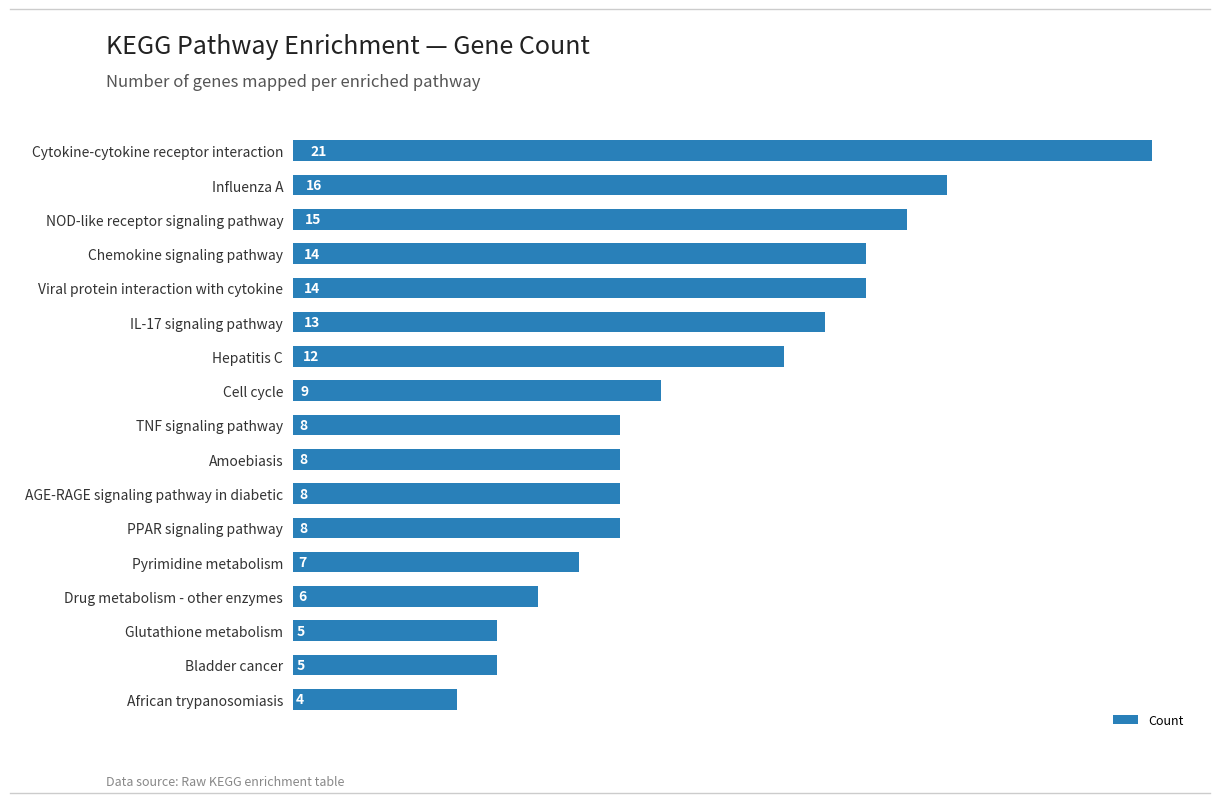

What value does the data have at Viral protein interaction with cytokine, to the nearest 10?

10